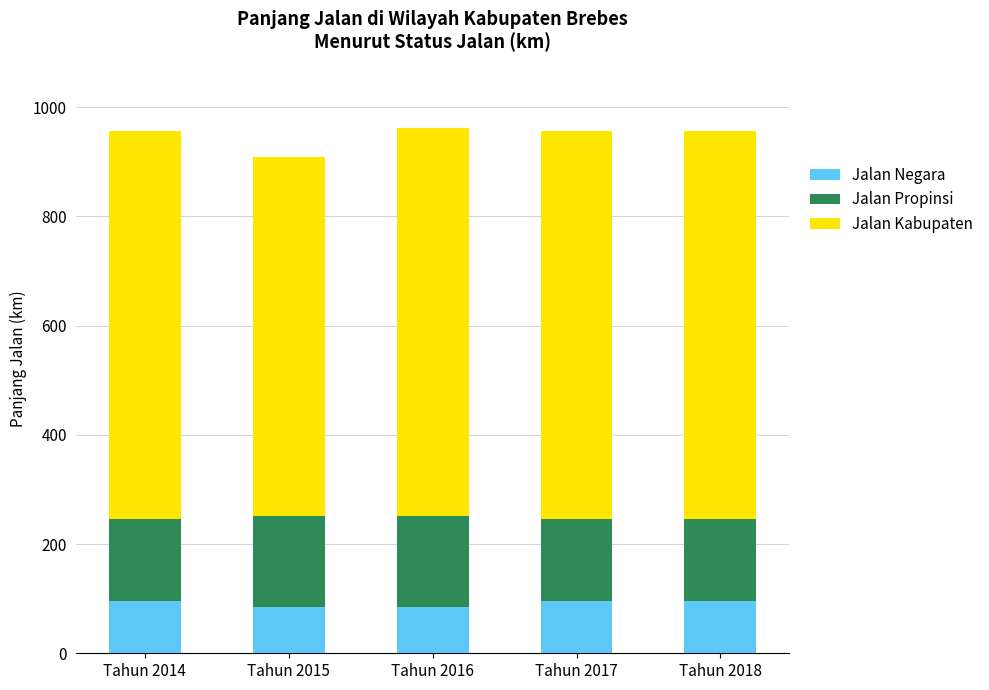

What are all the series names shown in the legend?

Jalan Negara, Jalan Propinsi, Jalan Kabupaten